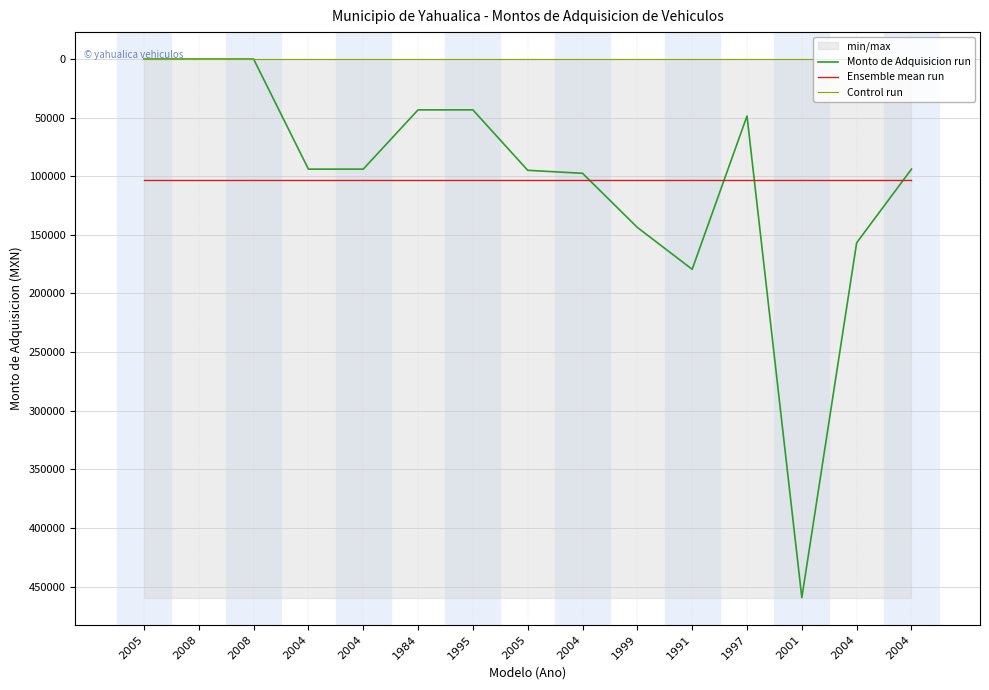

What is the greatest value displayed?

459299.7